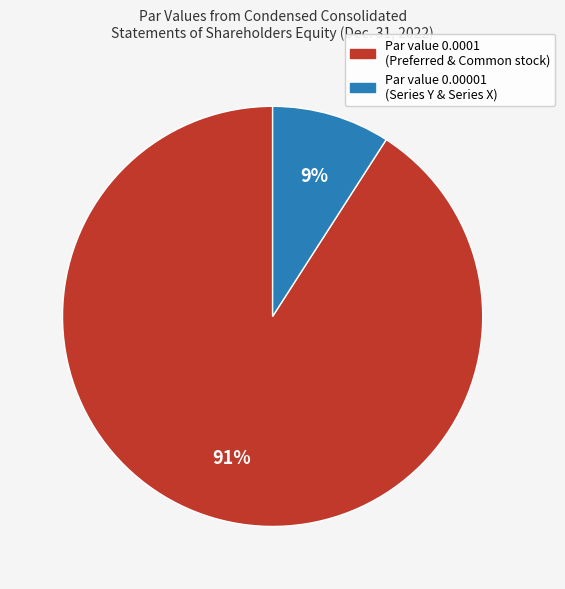

Does any single category account for the majority?

Yes